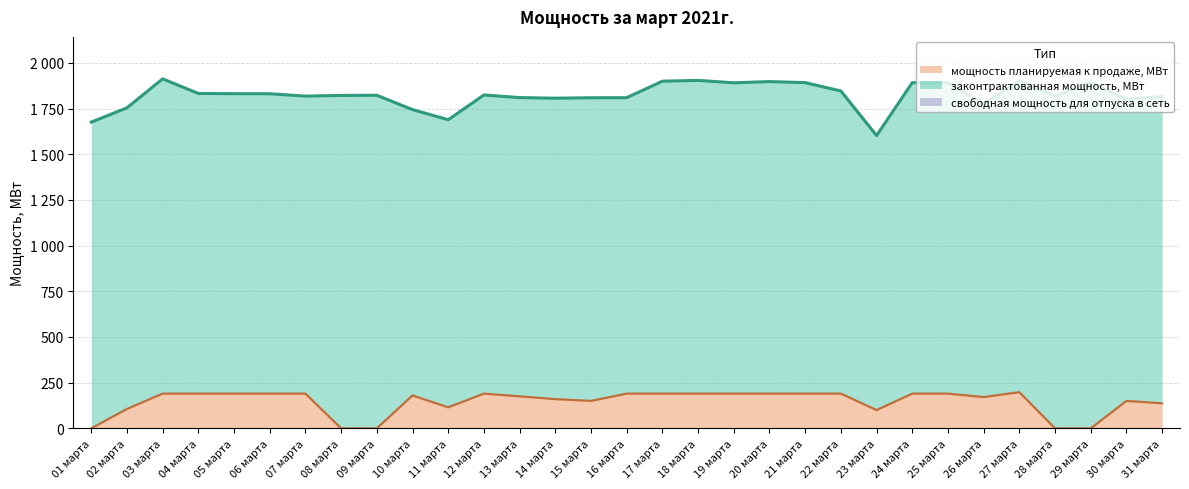

True or false: мощность планируемая к продаже, МВт has a value of 311.6 at 12 марта.

False